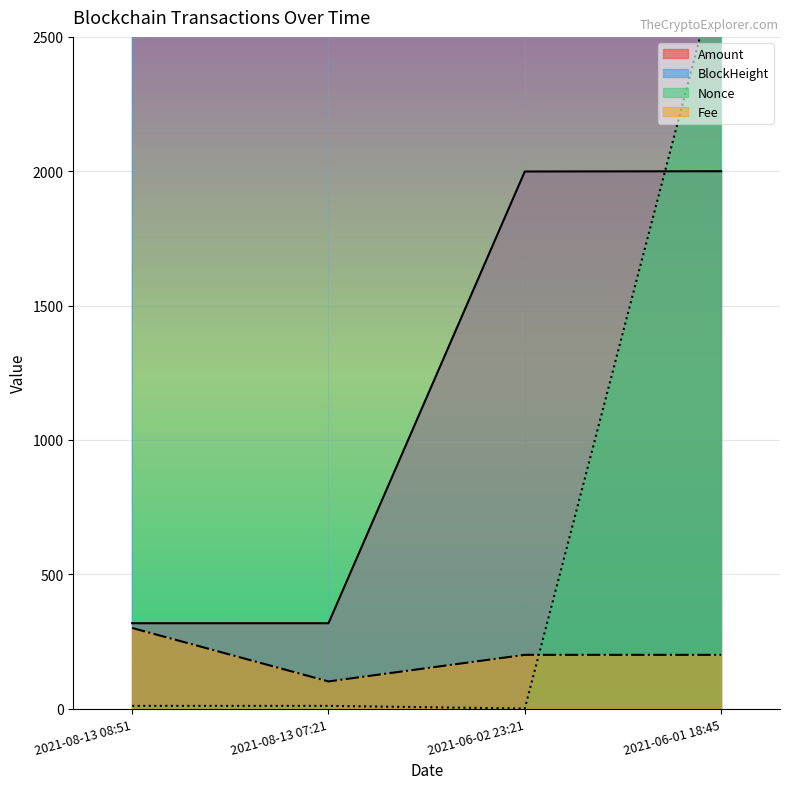

Which series changed the most between 2021-08-13 08:51 and 2021-06-02 23:21?

BlockHeight